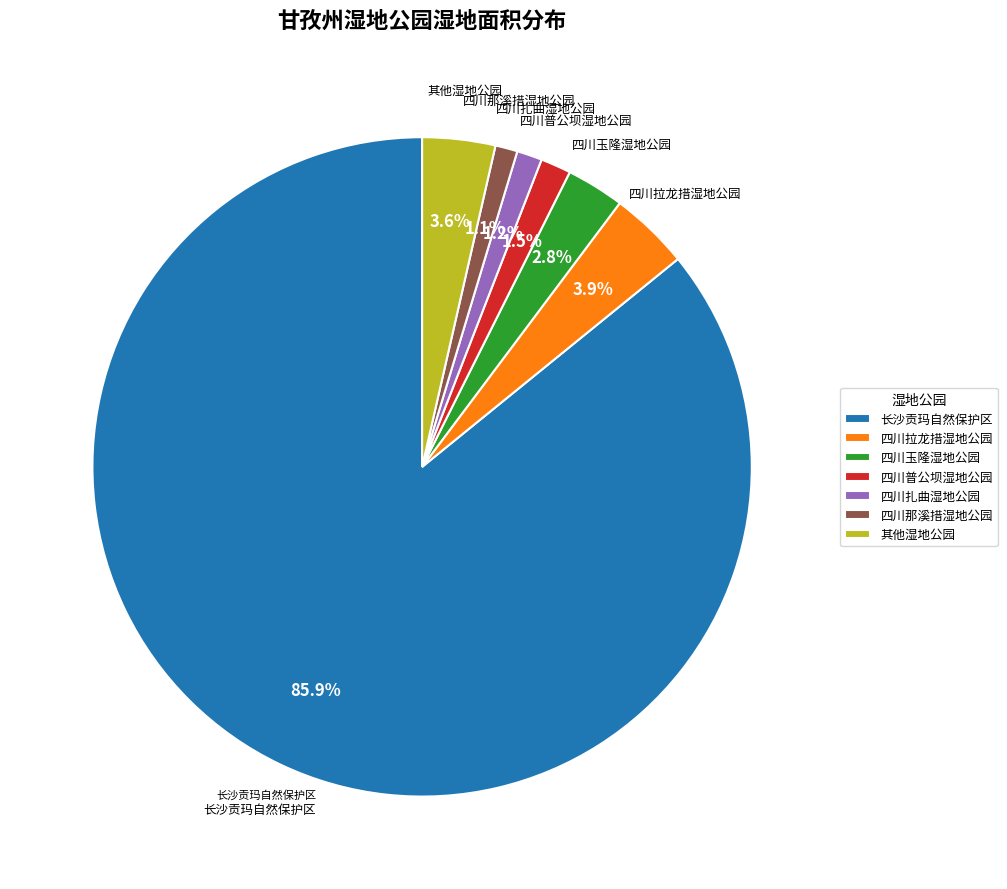

Does any single category account for the majority?

Yes